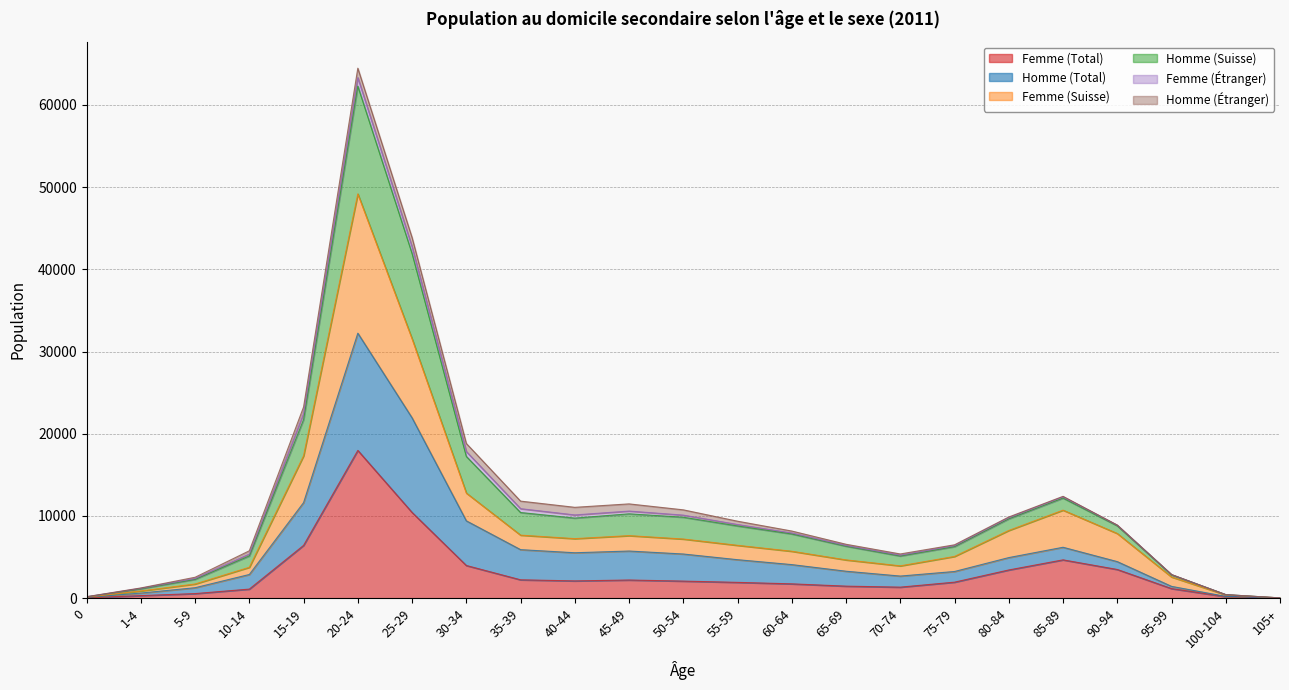

At which category is the sum across all series the highest?

20-24